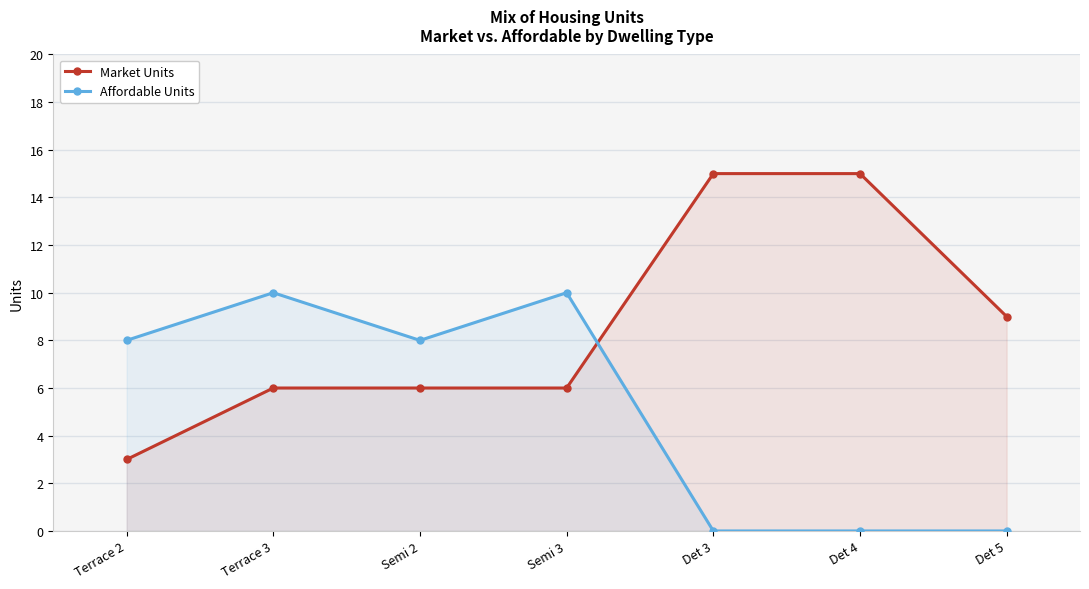

True or false: Affordable Units has a value of 10 at Semi 3.

True